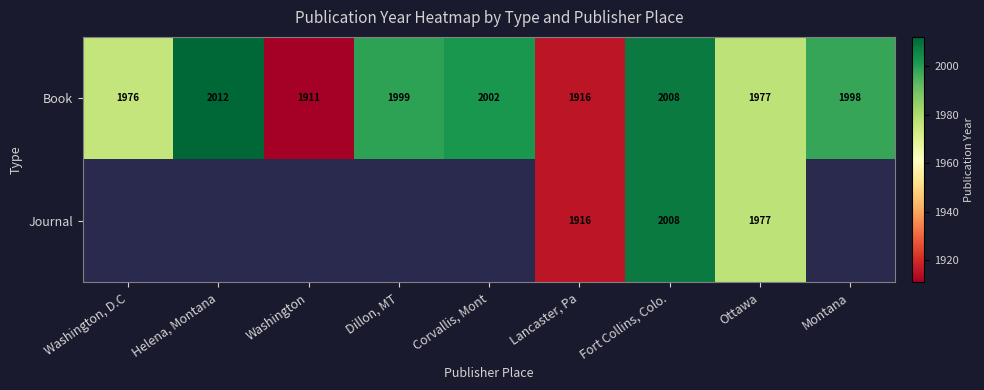

Is it true that Book equals 832.5 at Lancaster, Pa?

False